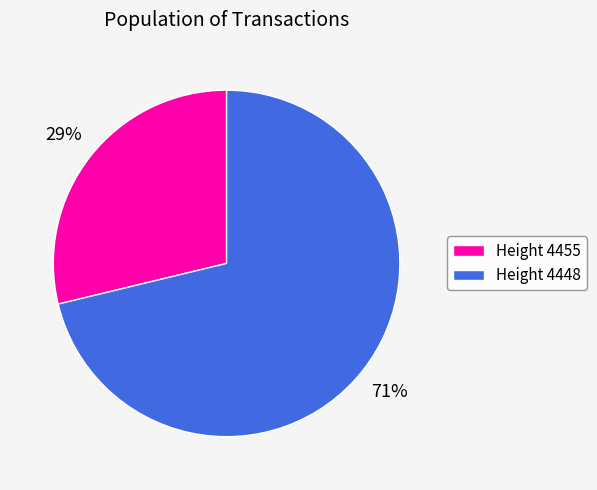

Which category has the smallest portion of the pie?

Height 4455